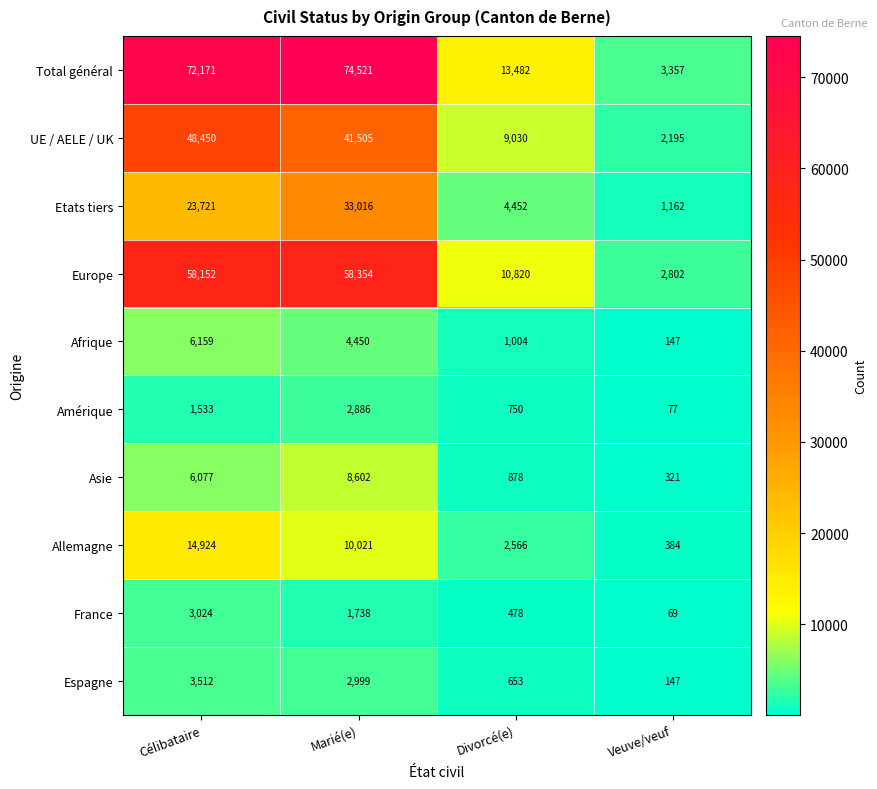

Rank the categories by France value from lowest to highest.

Veuve/veuf, Divorcé(e), Marié(e), Célibataire